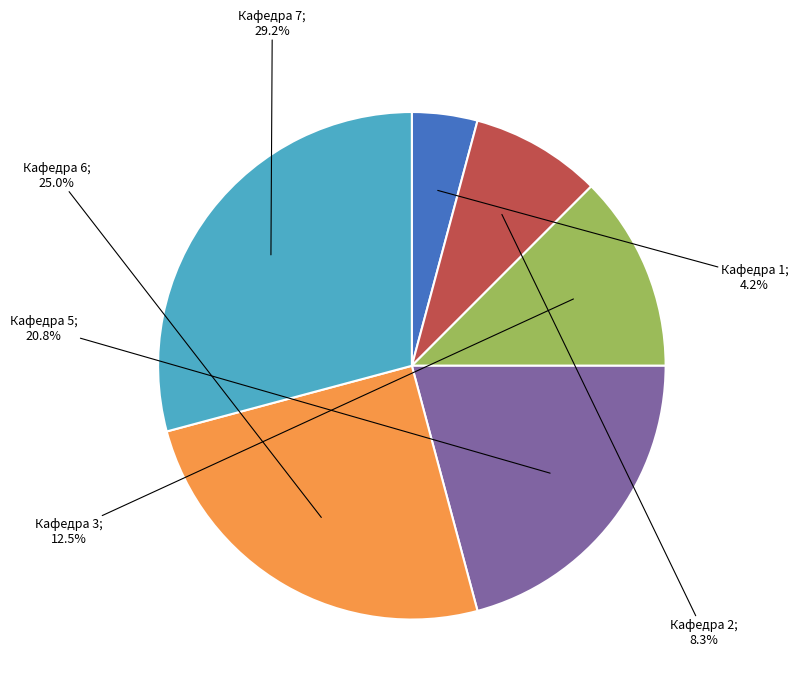

Is there any slice that represents more than half of the pie?

No